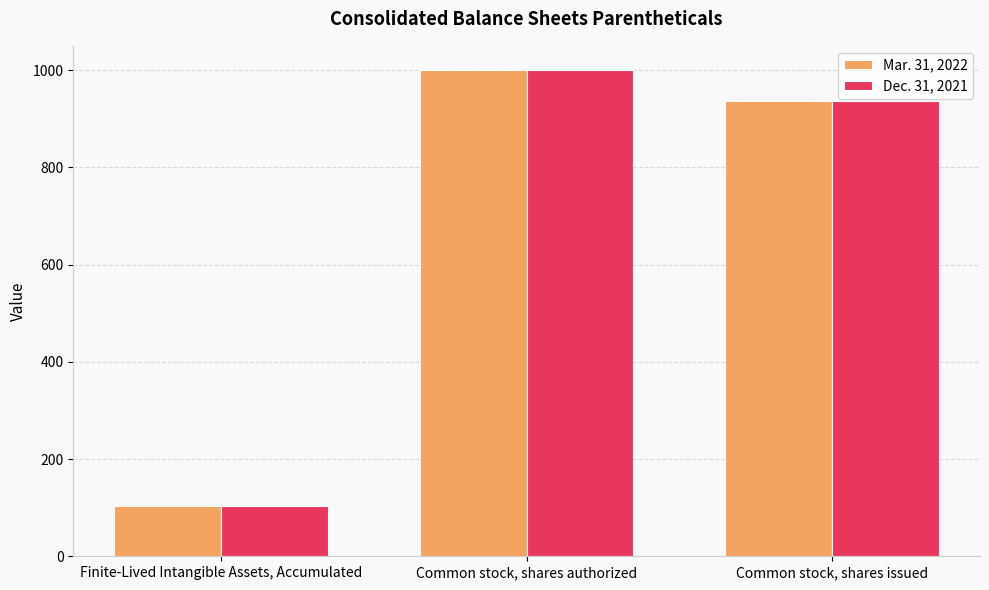

Are the bars horizontal?

No